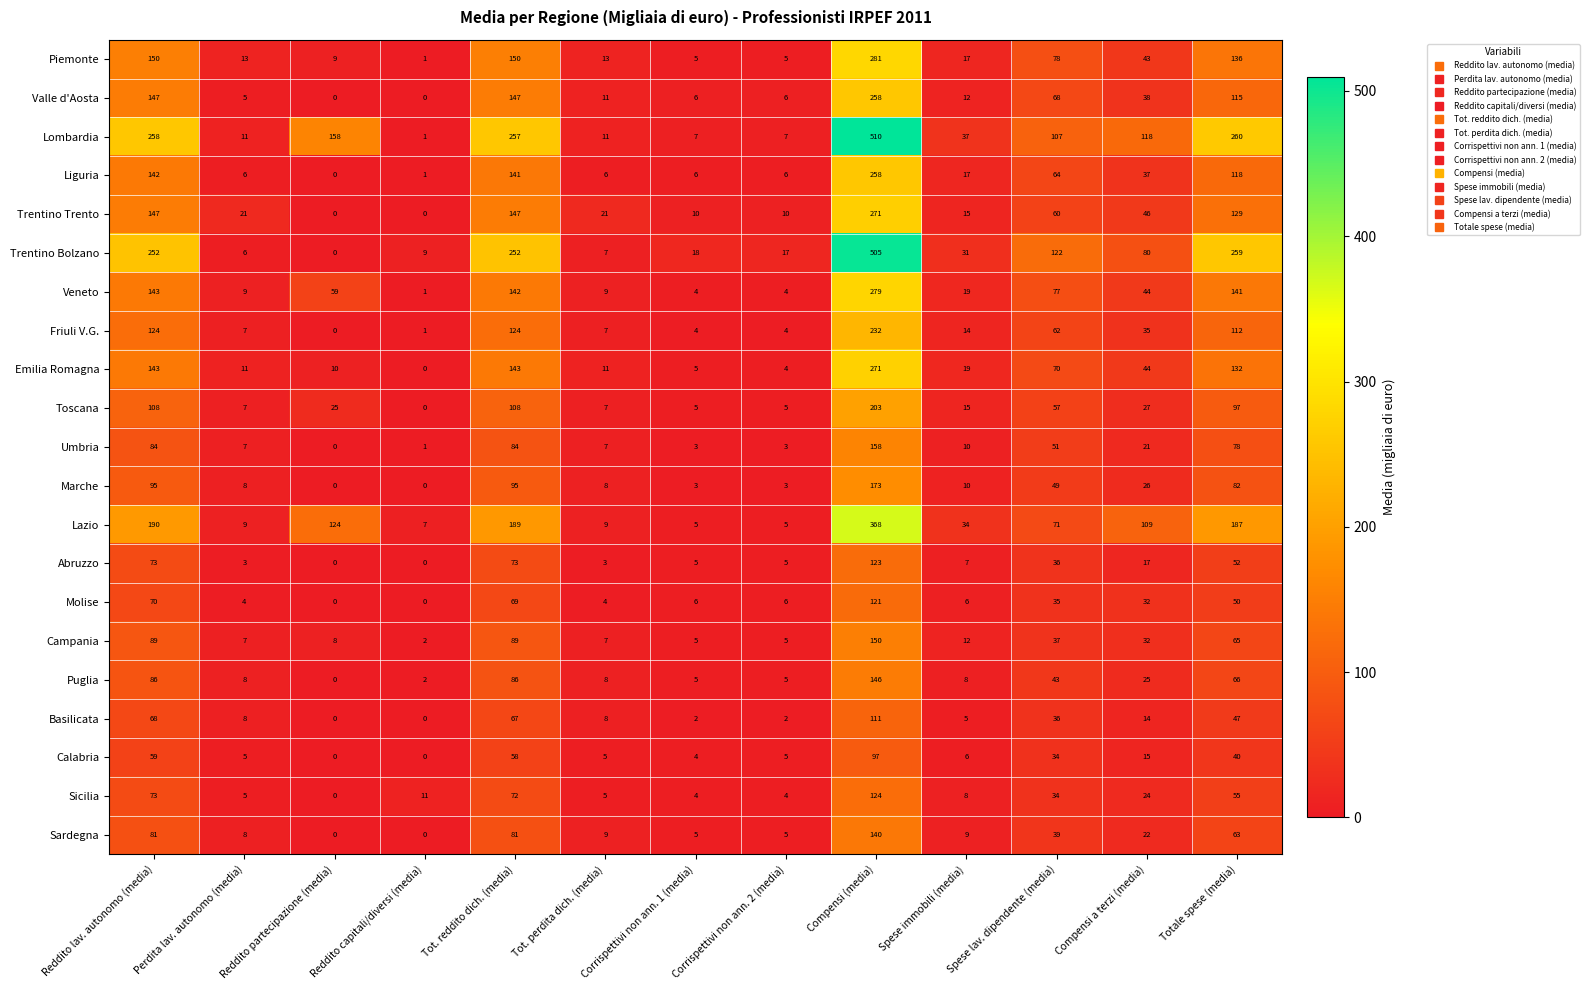

Where does the Liguria series first go above 17?

Reddito lav. autonomo (media)